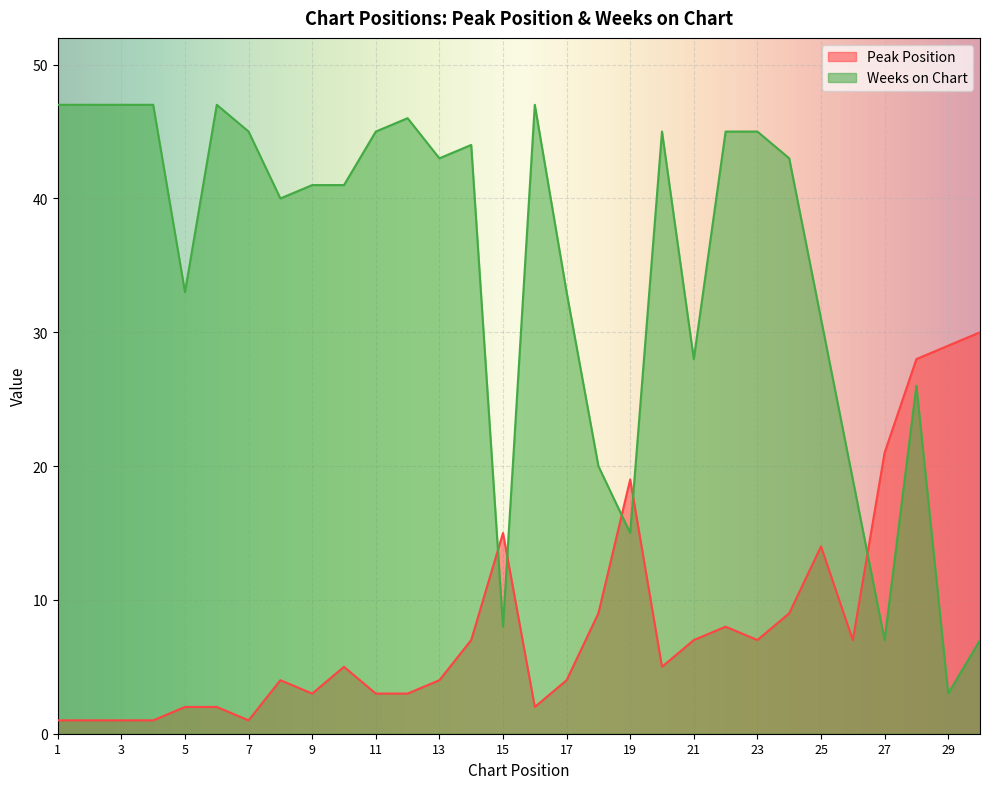

What is the sum of all Weeks on Chart values?

1035